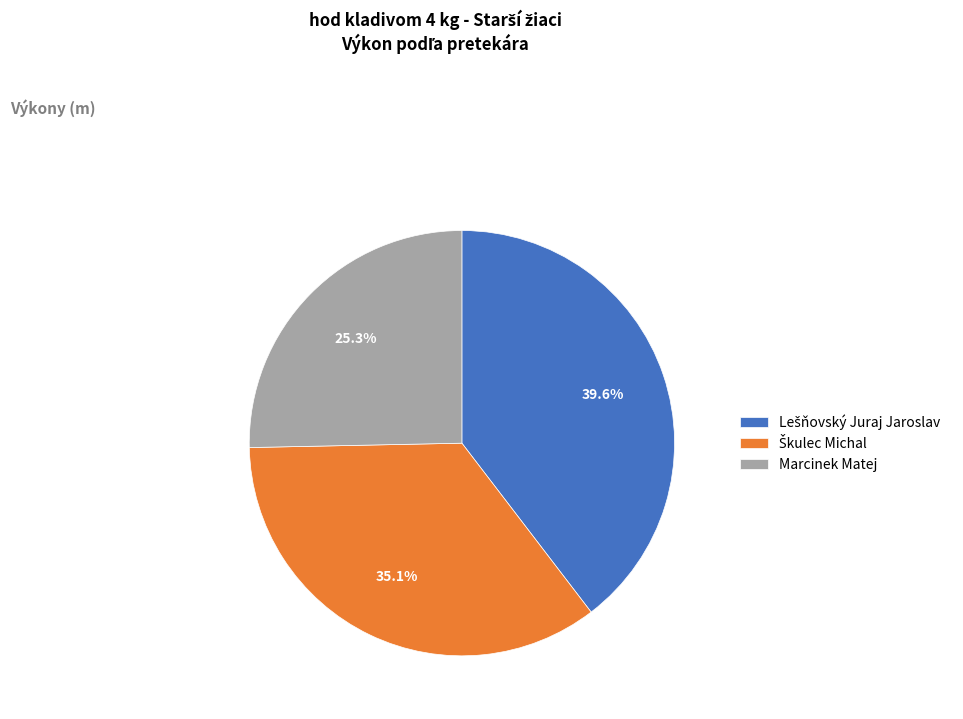

What portion of the pie excludes Marcinek Matej?

74.7%